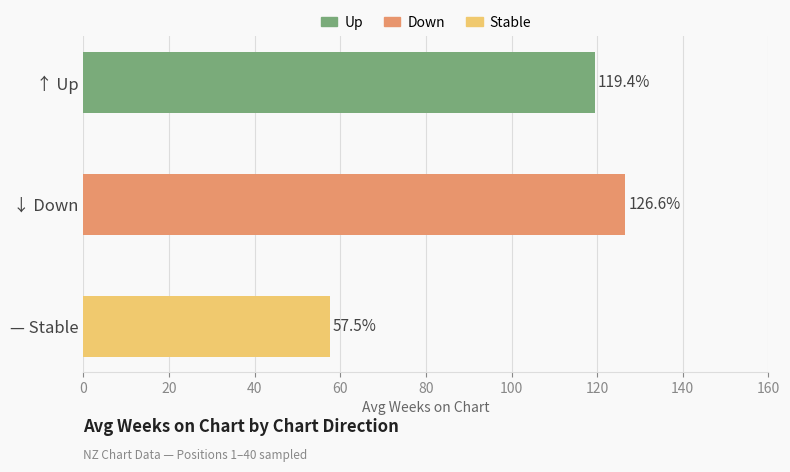

List the labels in order of value, smallest first.

— Stable, ↑ Up, ↓ Down